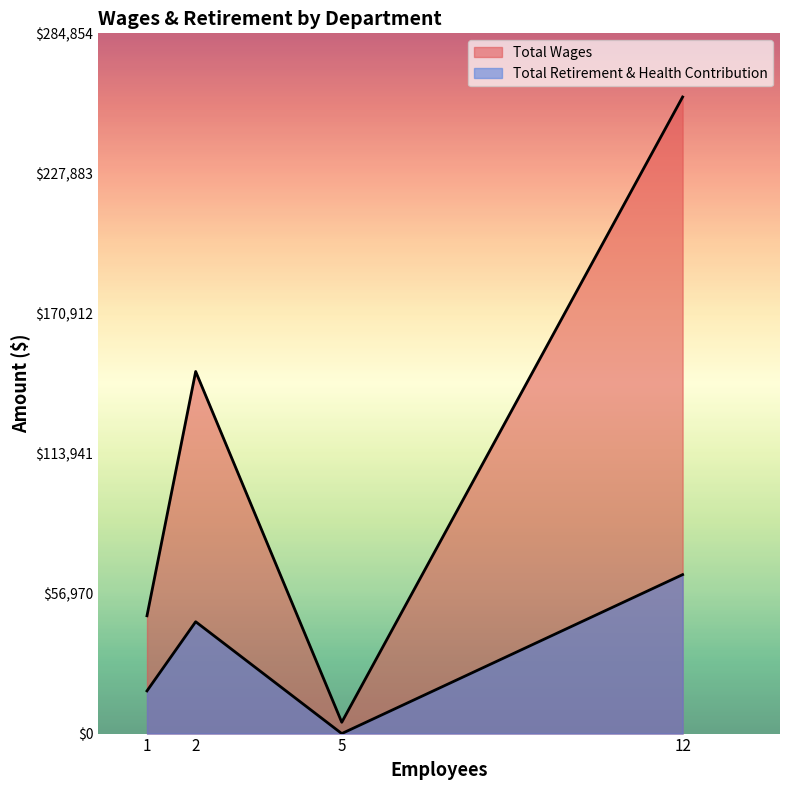

The value of Total Retirement & Health Contribution at Board of Trustees is 37139. True or false?

False